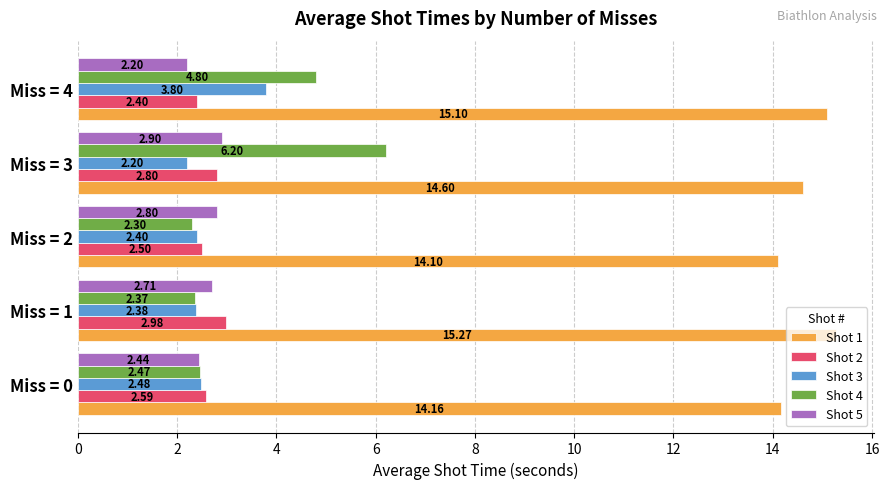

At how many categories does at least one series exceed 10?

5